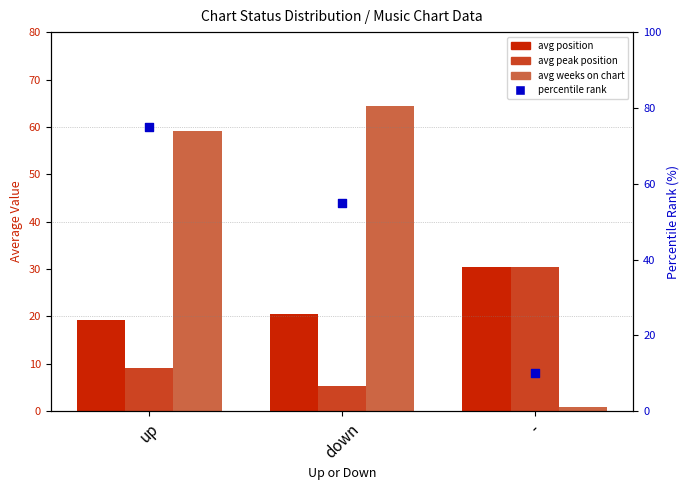

Which series has the largest total across all categories?

percentile rank